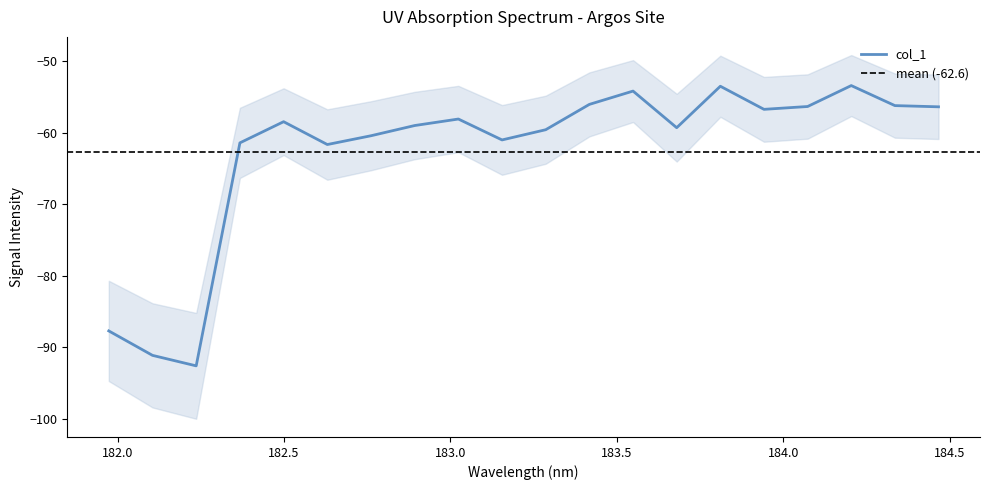

What is the change in value from 182.8925964608 to 183.15513622?

-2.0